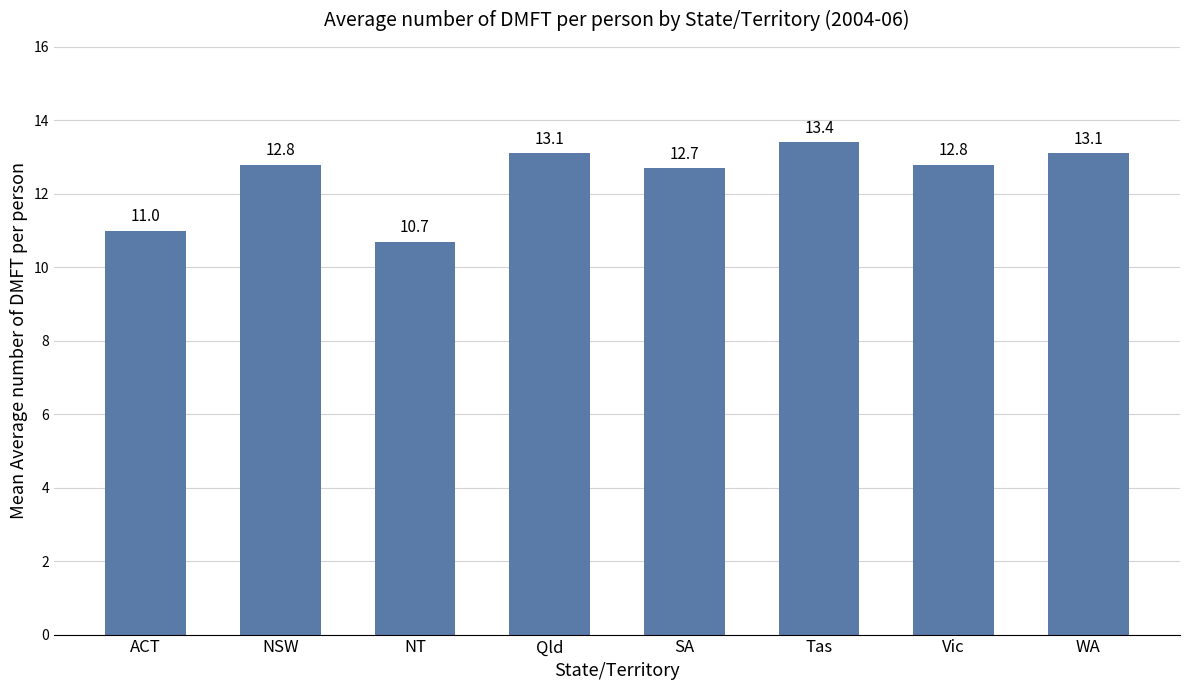

Approximately how many times larger is the value at NSW compared to NT?

1.2